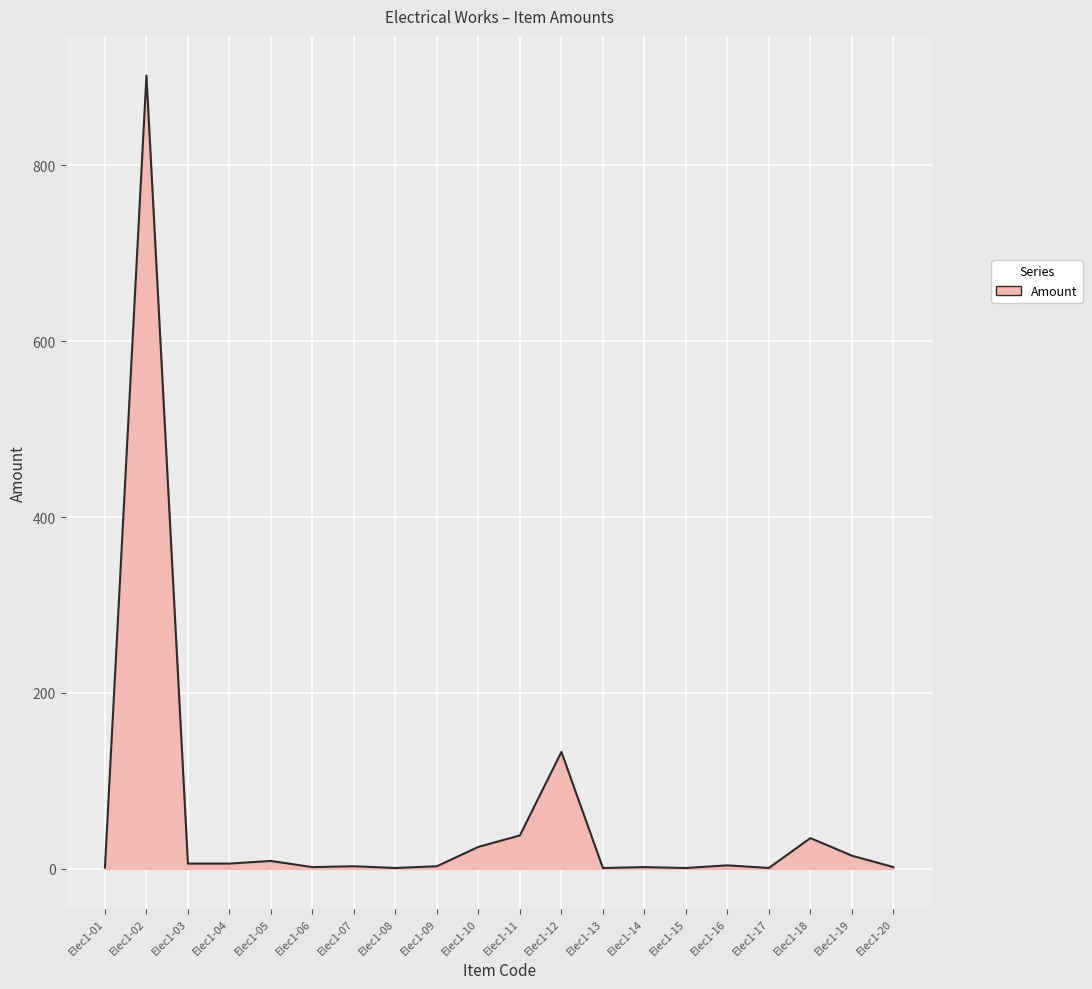

Where is the data nearest to the value 451?

Elec1-12